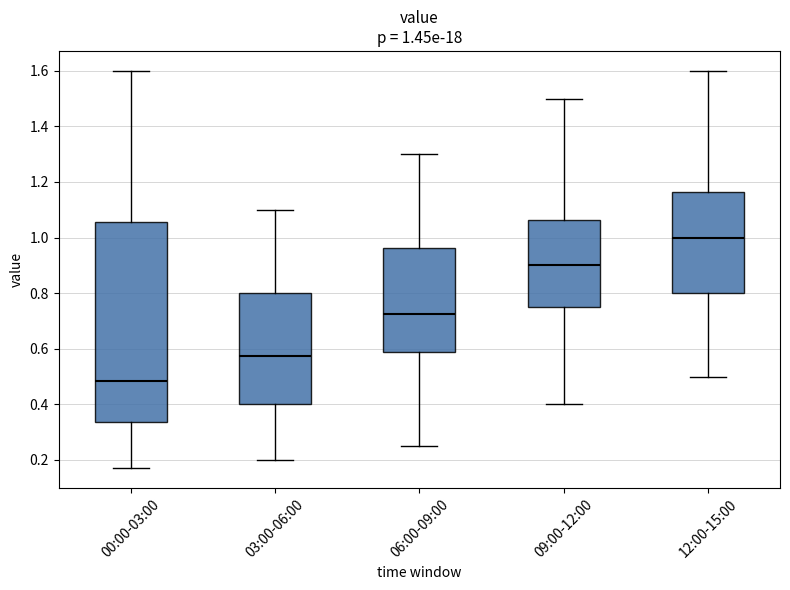

Which box is the tallest, from its lower edge to its upper edge?

00:00-03:00